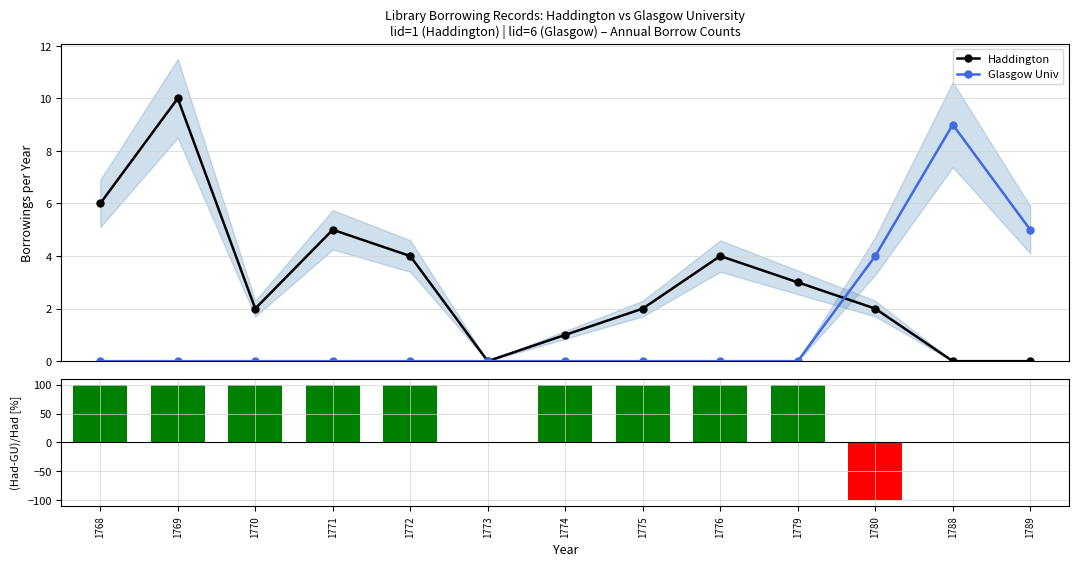

What is the value of the Haddington bar at the 1st from the left?

6